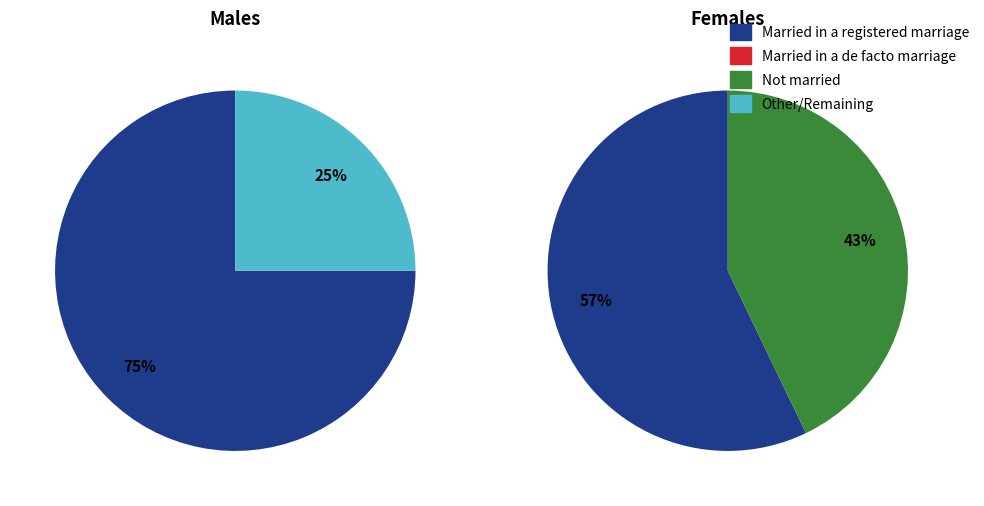

Does Males account for over 50% of the chart?

Yes